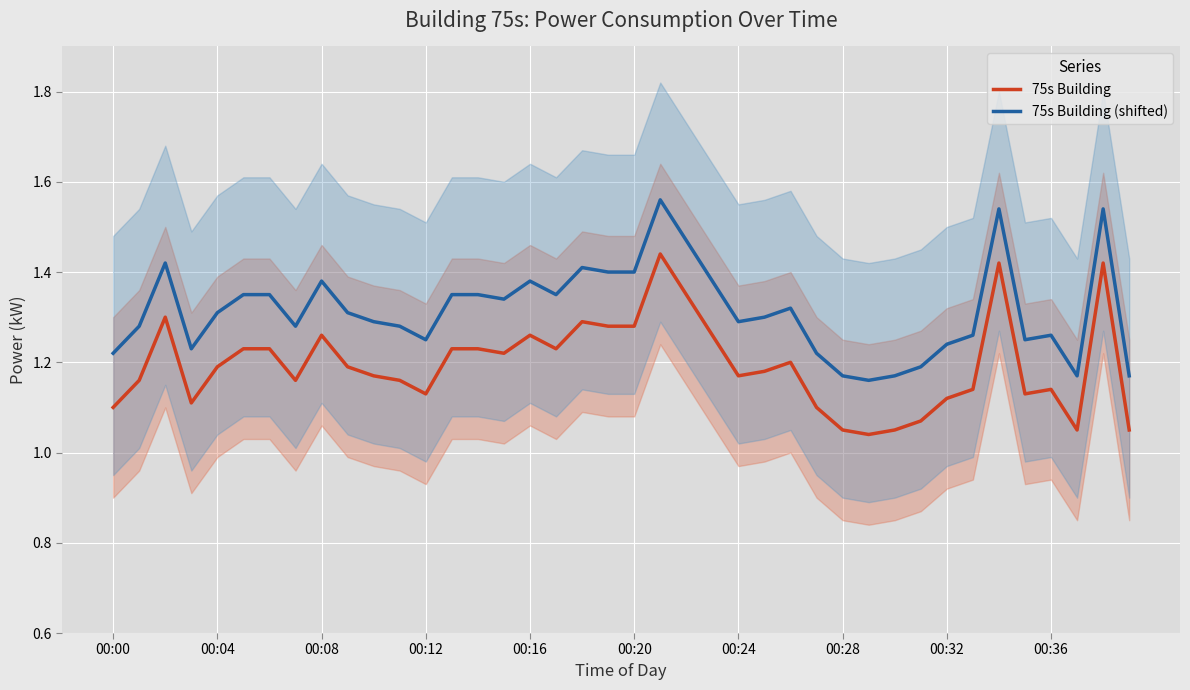

Where is 75s Building (shifted) nearest to the value 1?

29